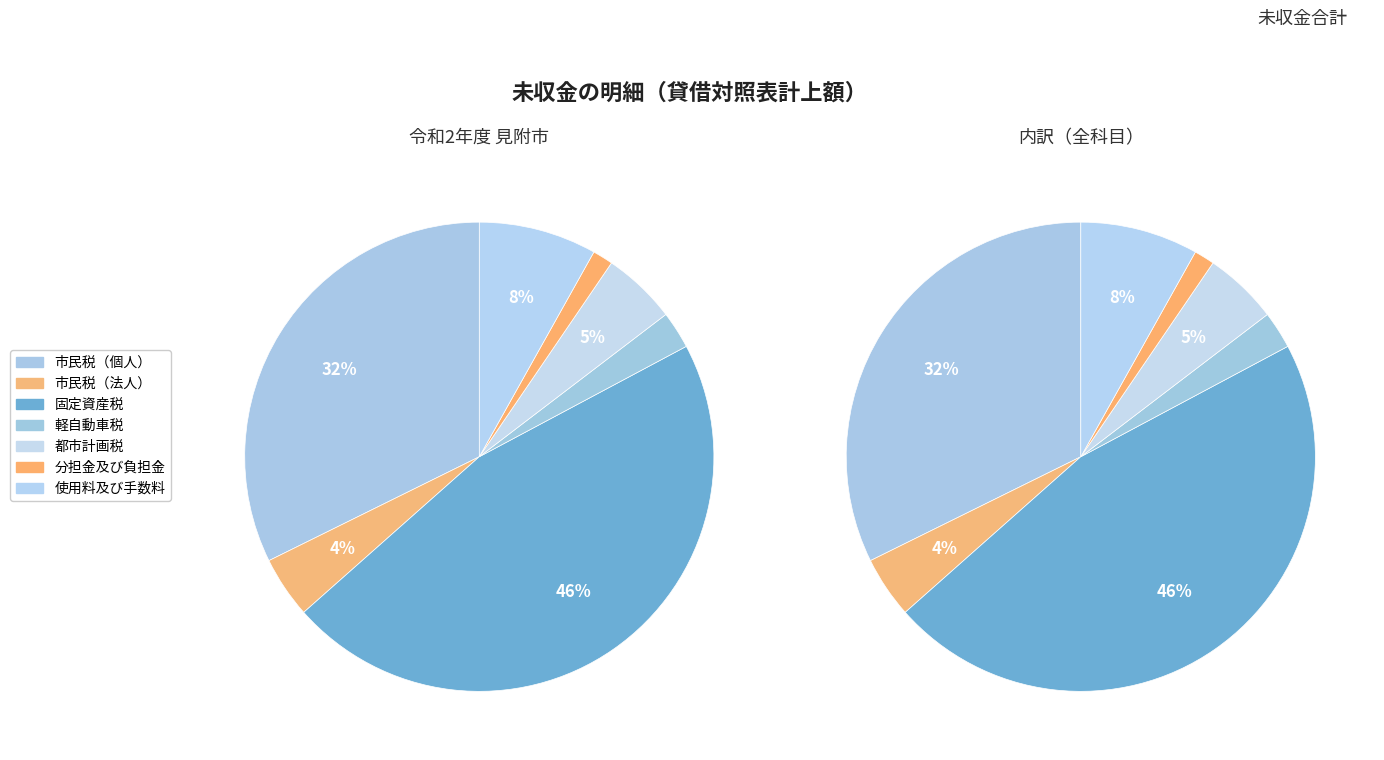

How many slices are in this pie chart?

7